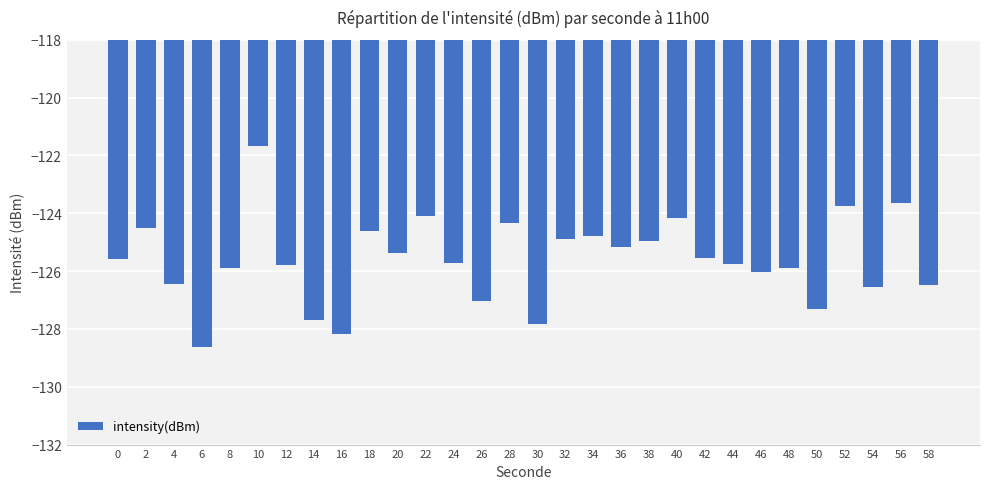

What is the difference between the values at 10 and 0?

3.9